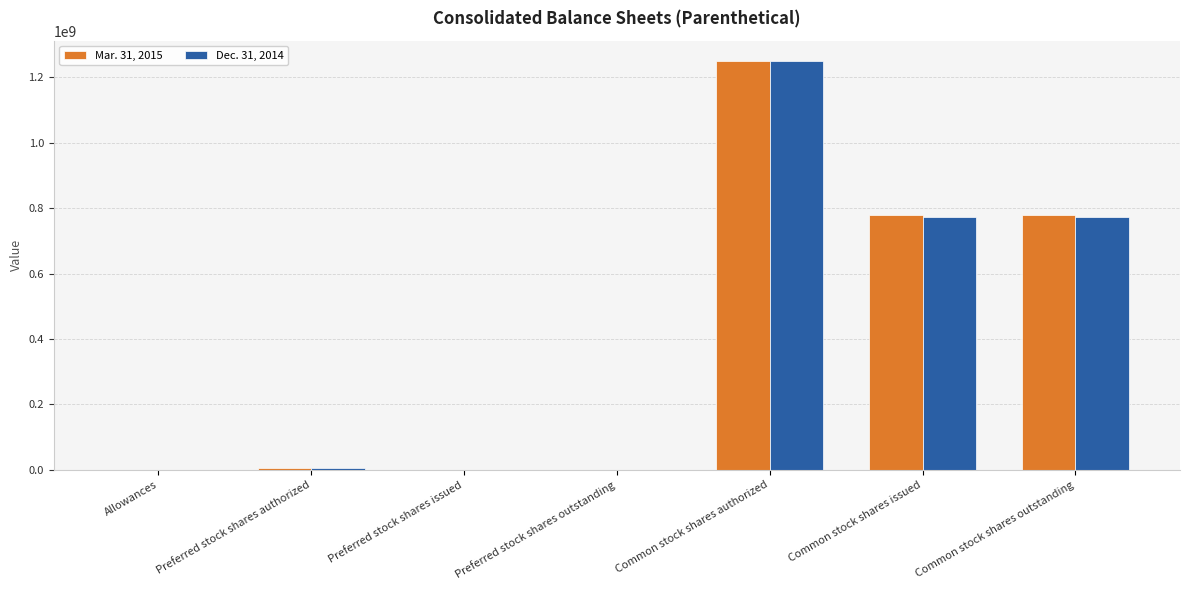

What is the total value across all series at Common stock shares authorized?

2500000000